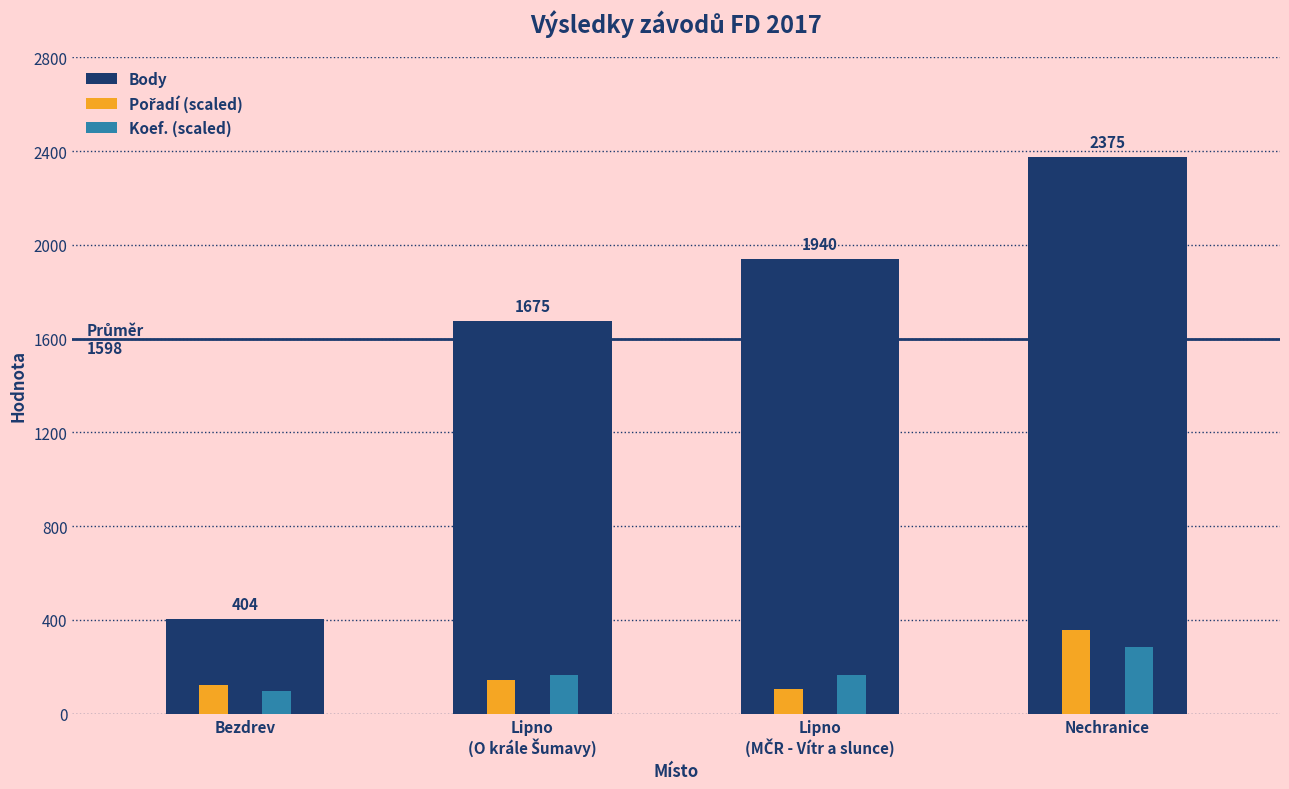

What is the difference between the second highest and minimum values in the Body series?

1536.0